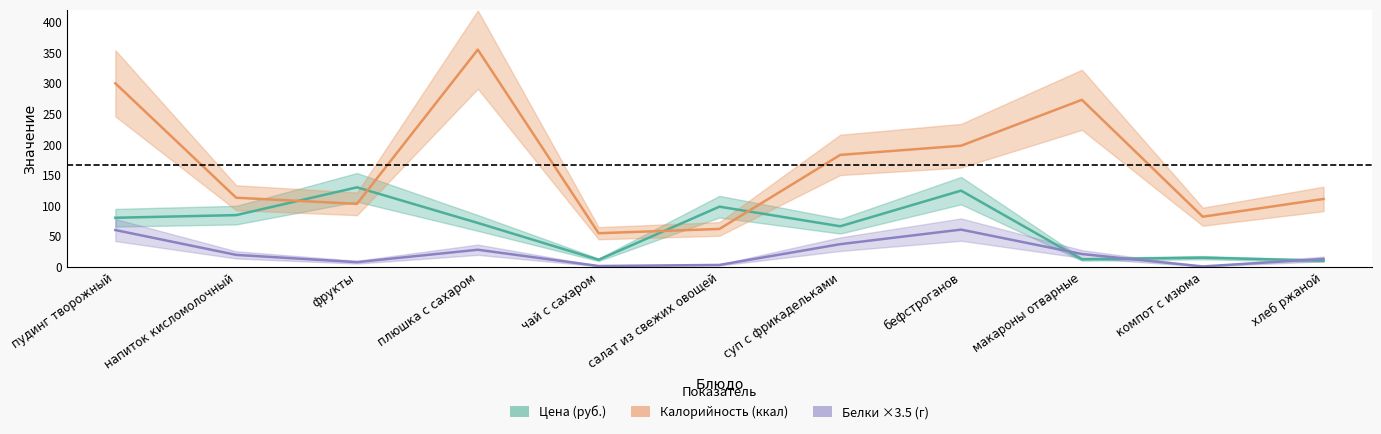

Which series has the largest range (max minus min)?

Калорийность (ккал)